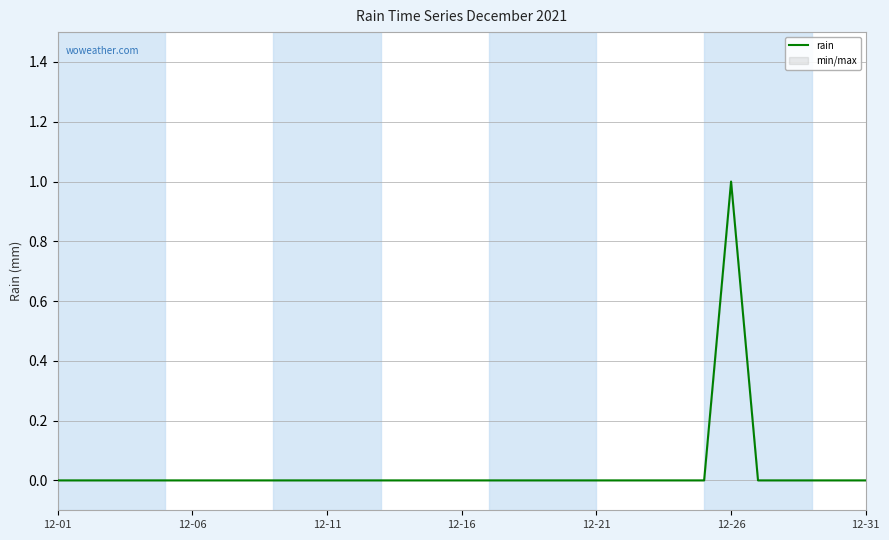

True or false: the data shows 0 at 12-01.

True